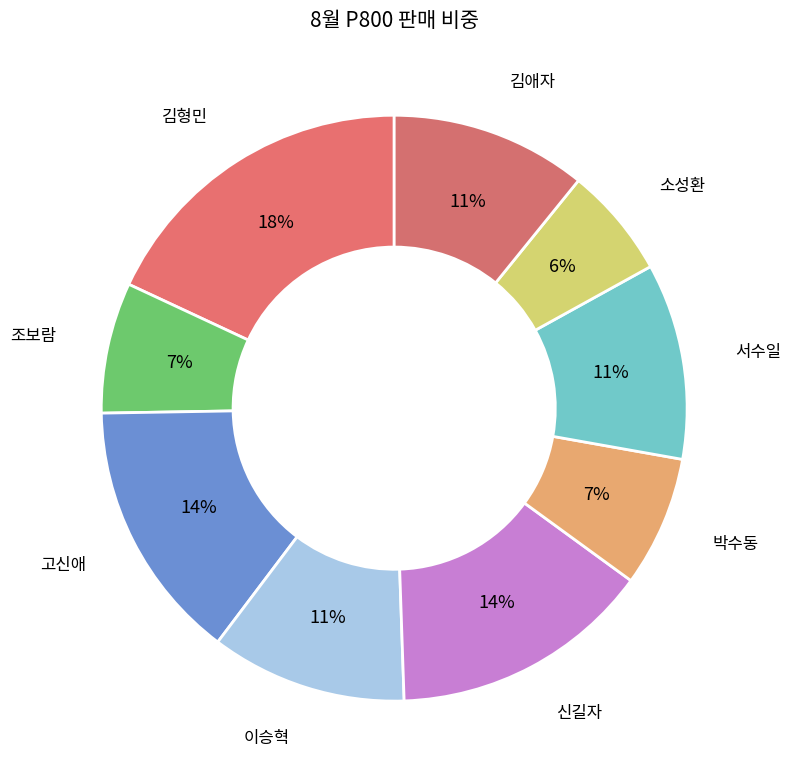

Is there any slice that represents more than half of the pie?

No